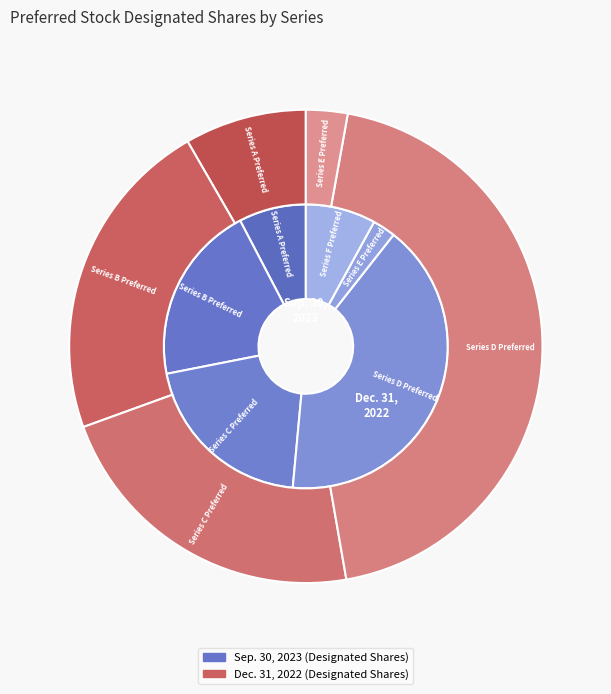

Which category has the biggest portion of the pie?

Series D Preferred